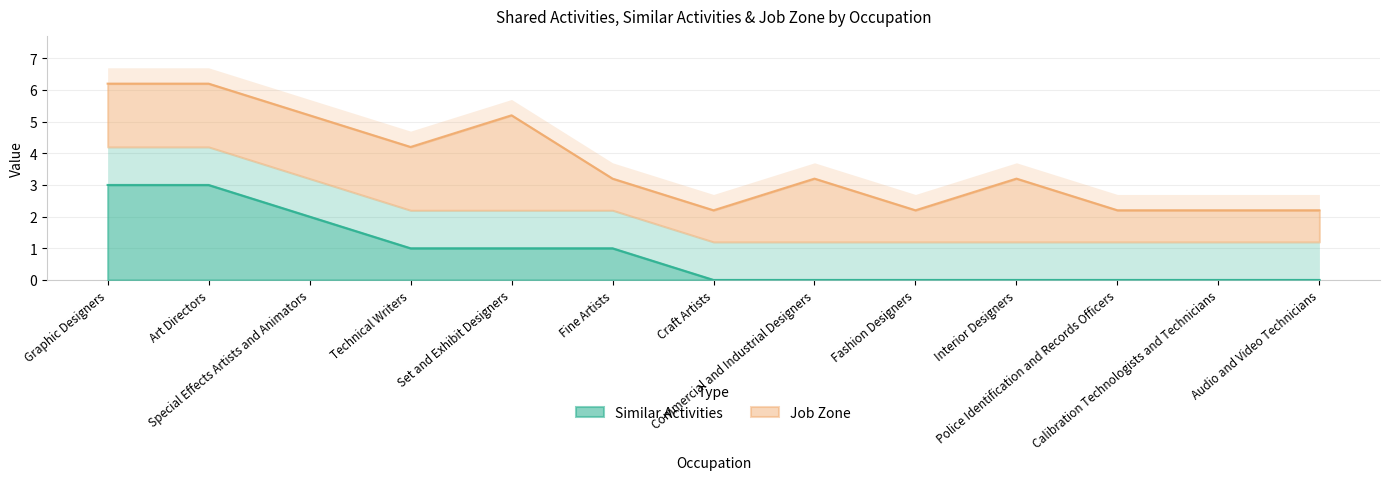

List the labels in order of value, largest first.

Graphic Designers, Art Directors, Special Effects Artists and Animators, Technical Writers, Set and Exhibit Designers, Fine Artists, Craft Artists, Commercial and Industrial Designers, Fashion Designers, Interior Designers, Police Identification and Records Officers, Calibration Technologists and Technicians, Audio and Video Technicians